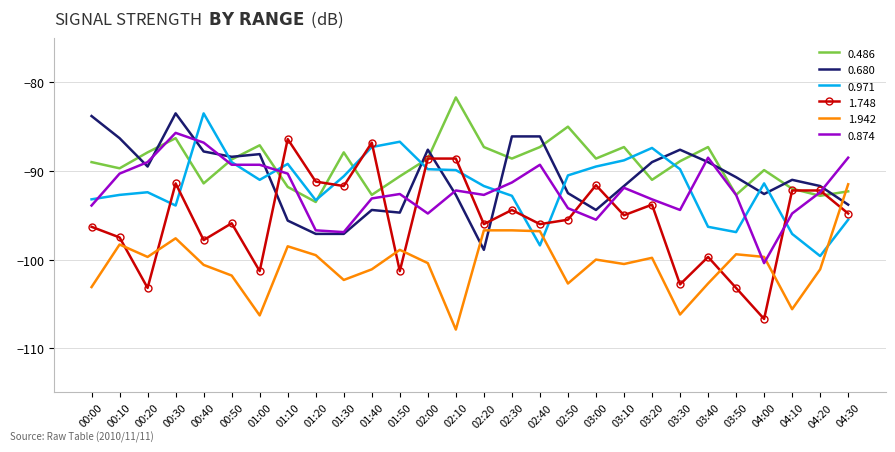

At which label does 0.874 reach its peak?

00:30